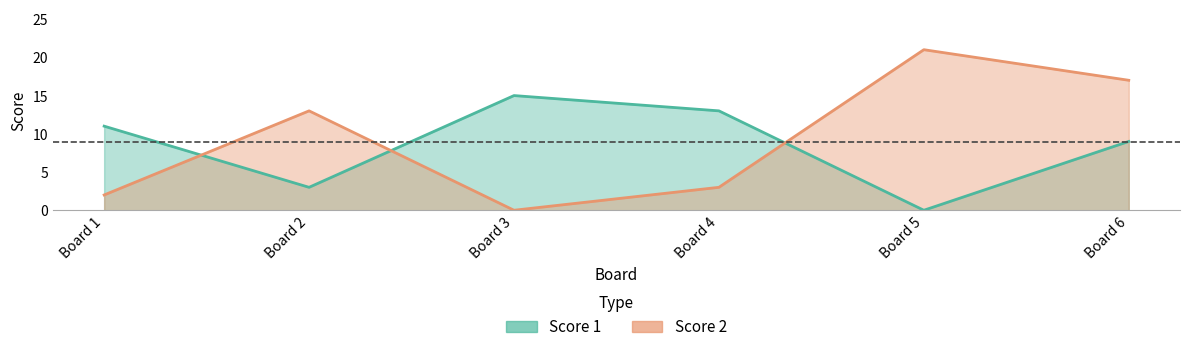

How many interior local valleys does the Score 1 series have?

2